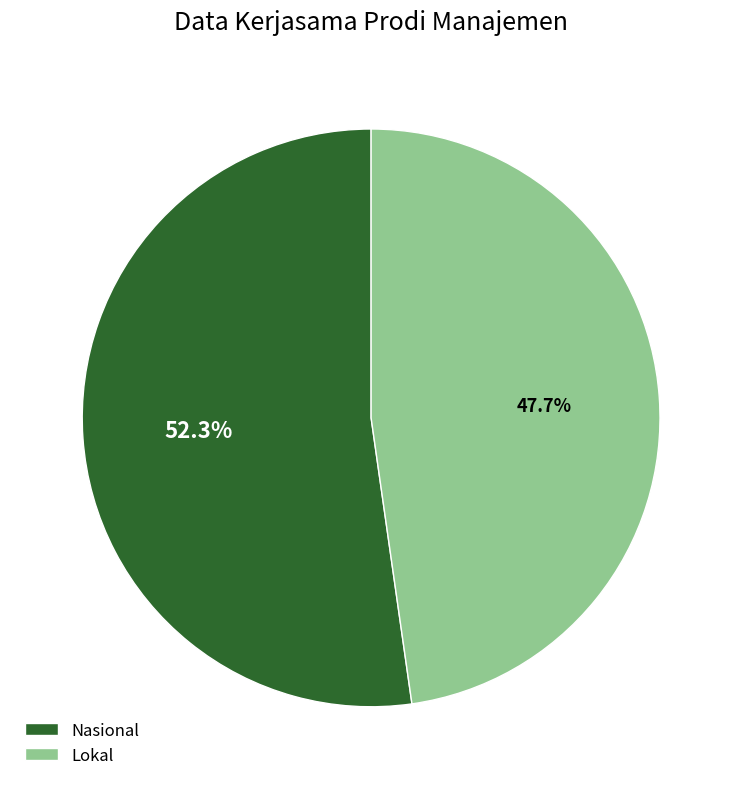

Does Nasional represent more than half of the total?

Yes